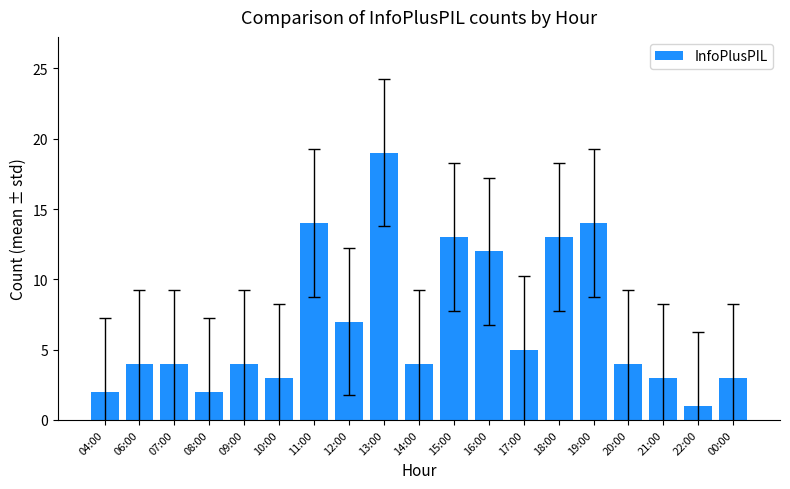

Reading left to right, extract all data points from this chart.

2	4	4	2	4	3	14	7	19	4	13	12	5	13	14	4	3	1	3